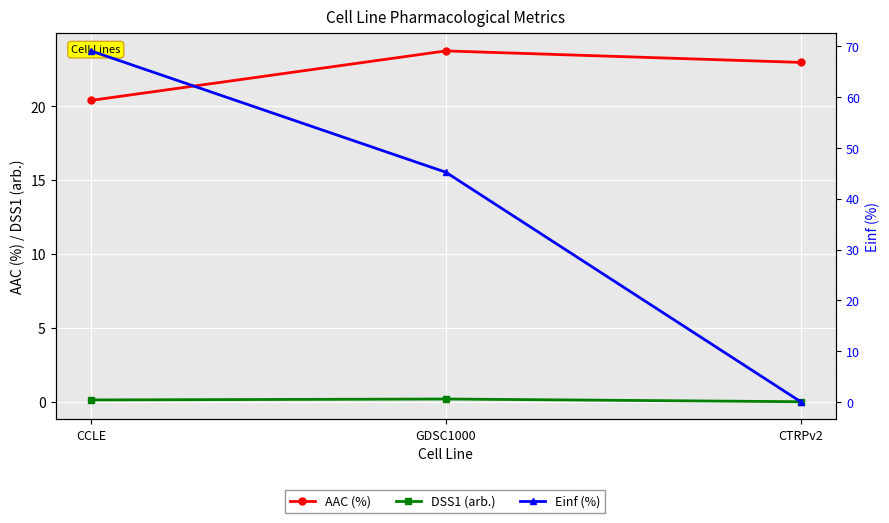

The AAC (%) series shows 23.0 at CTRPv2. True or false?

True